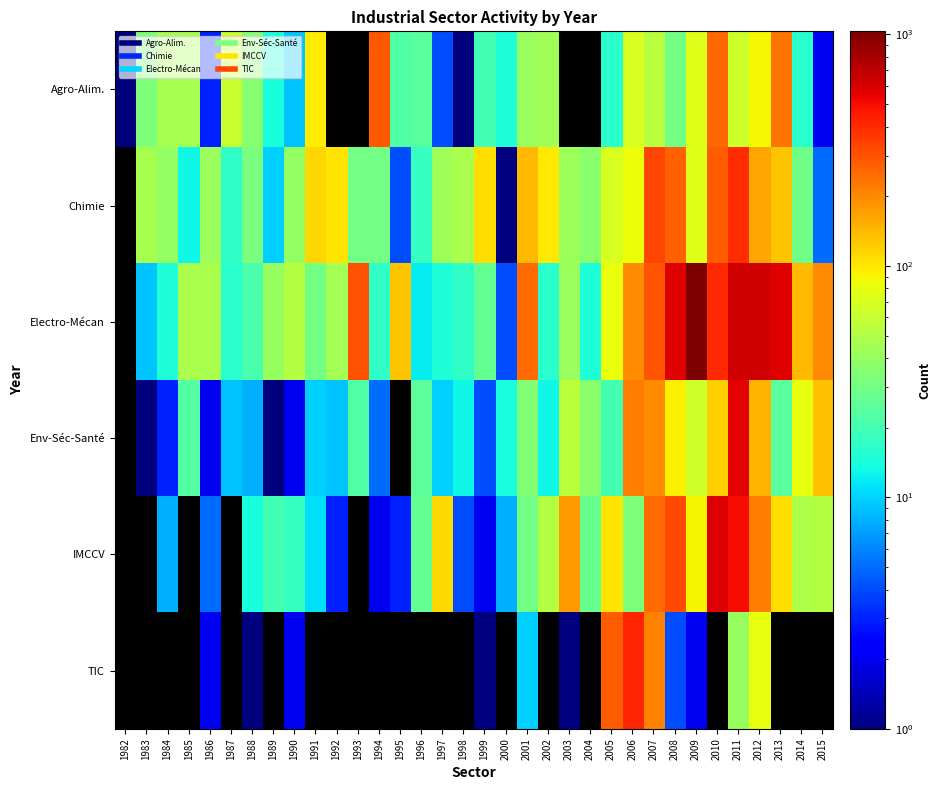

Where does the Chimie series first go above 44?

1983